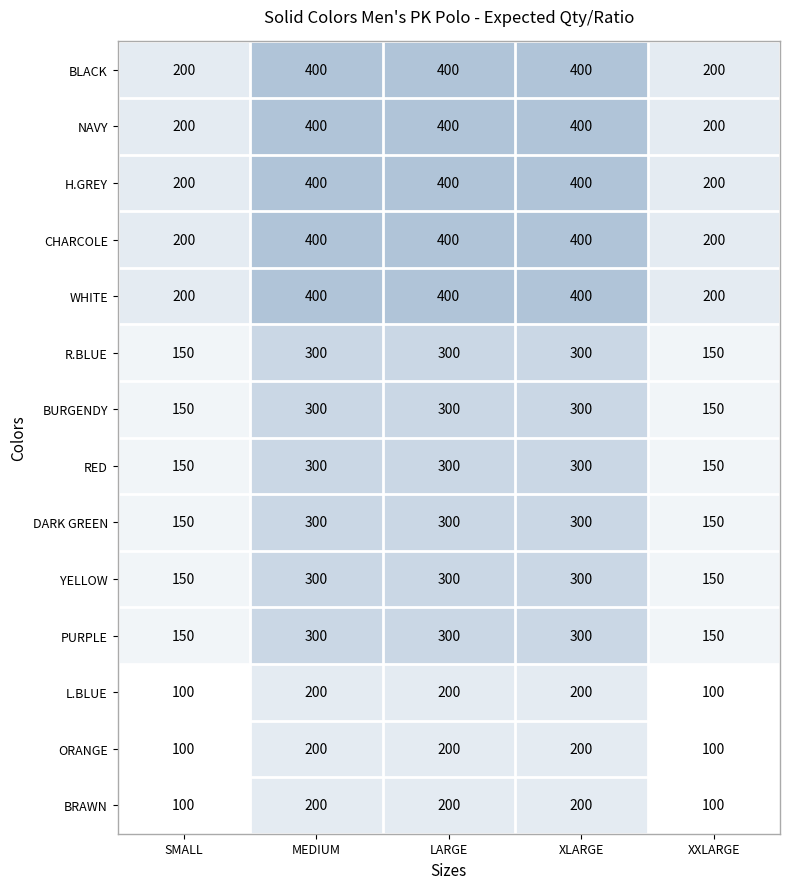

What is the sum of all NAVY values?

1600